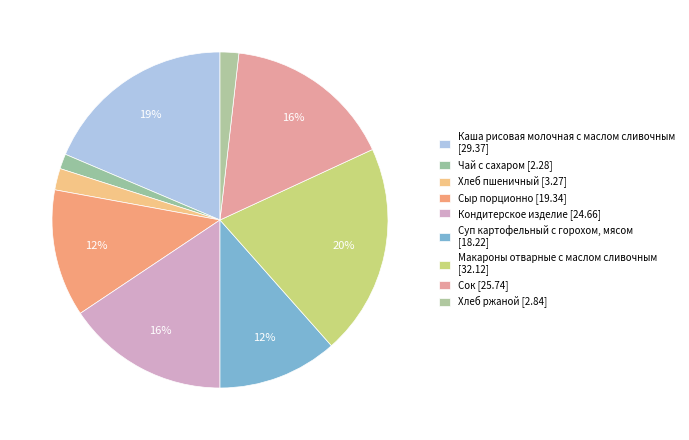

Which has a higher value, Макароны отварные с маслом сливочным or Чай с сахаром?

Макароны отварные с маслом сливочным